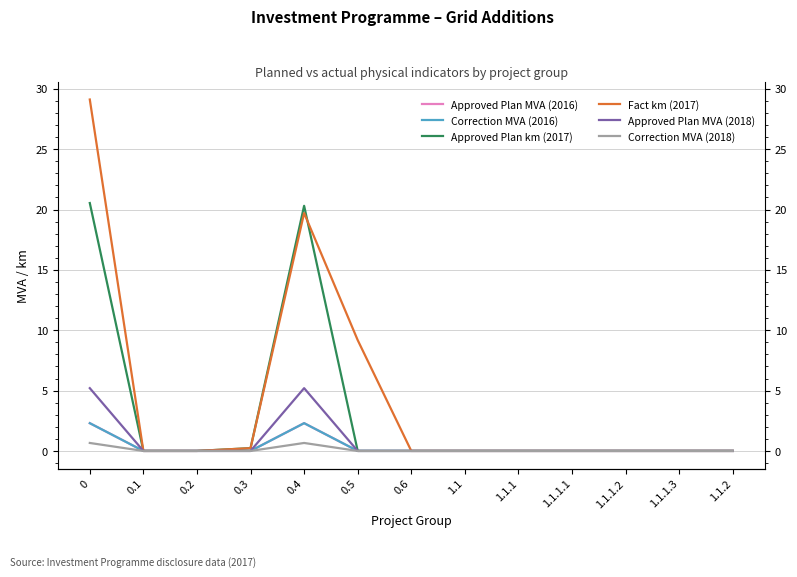

List the series in order of their peak value, lowest first.

Correction MVA (2018), Approved Plan MVA (2016), Correction MVA (2016), Approved Plan MVA (2018), Approved Plan km (2017), Fact km (2017)